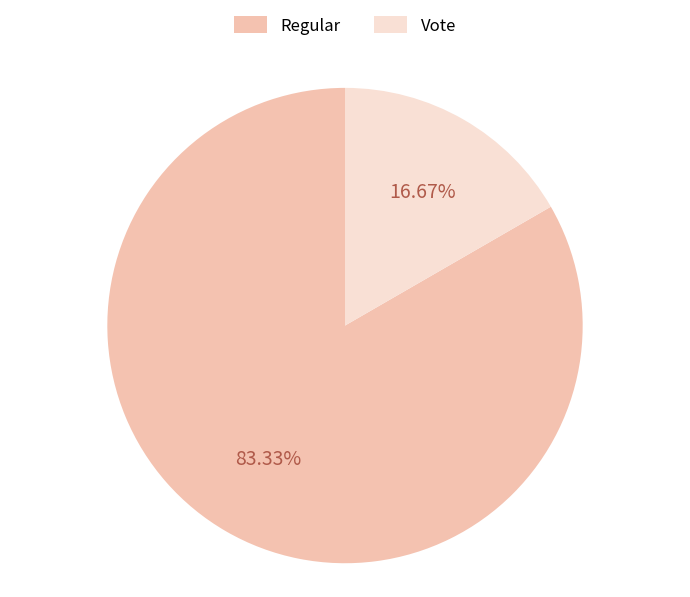

Approximately how many times larger is the value at Regular compared to Vote?

5.0